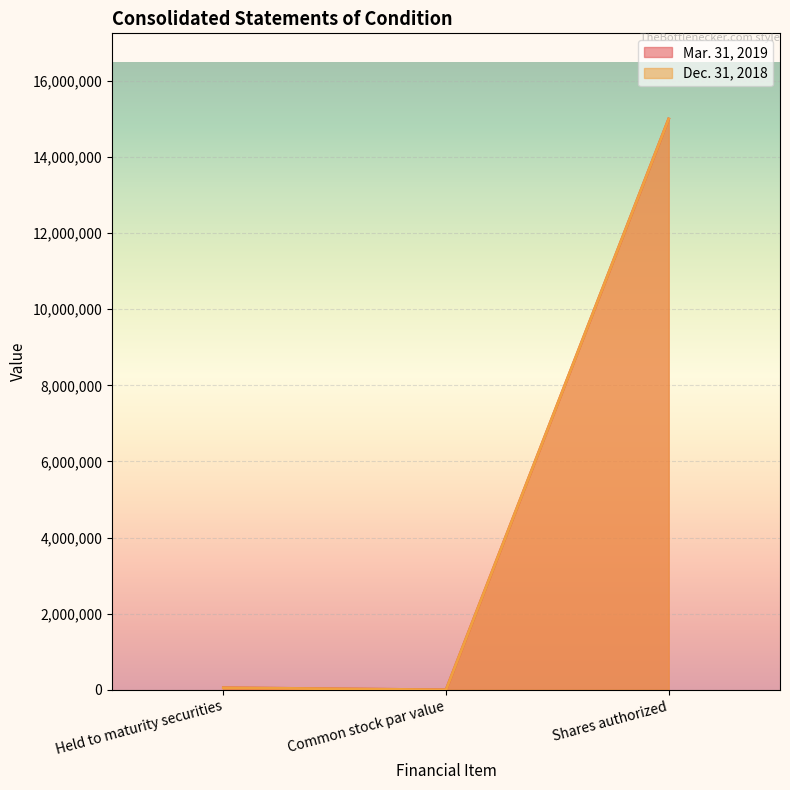

List the series in order of their overall mean, highest first.

Mar. 31, 2019, Dec. 31, 2018